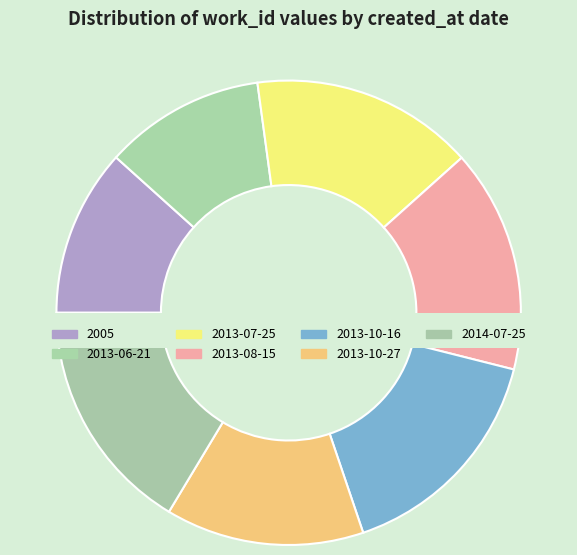

True or false: 2013-10-16 accounts for 29% of the total.

False